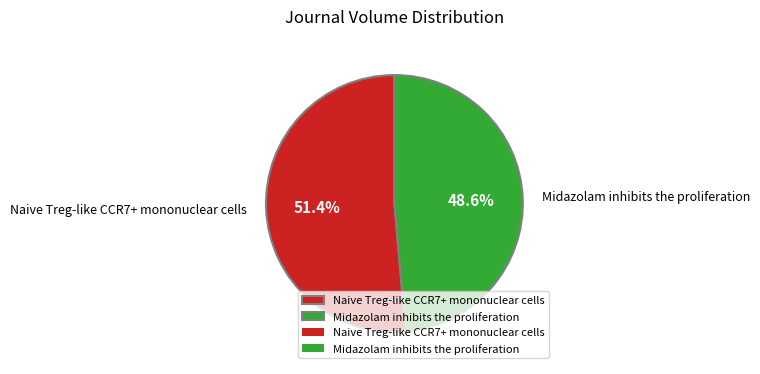

What portion of the pie excludes Naive Treg-like CCR7+ mononuclear cells?

48.6%